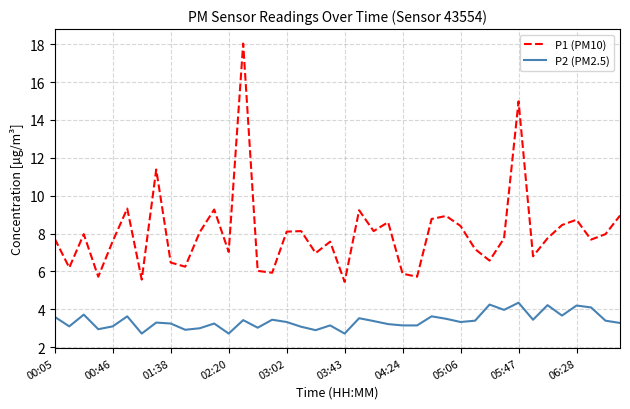

What is the minimum value for P1 (PM10)?

5.5